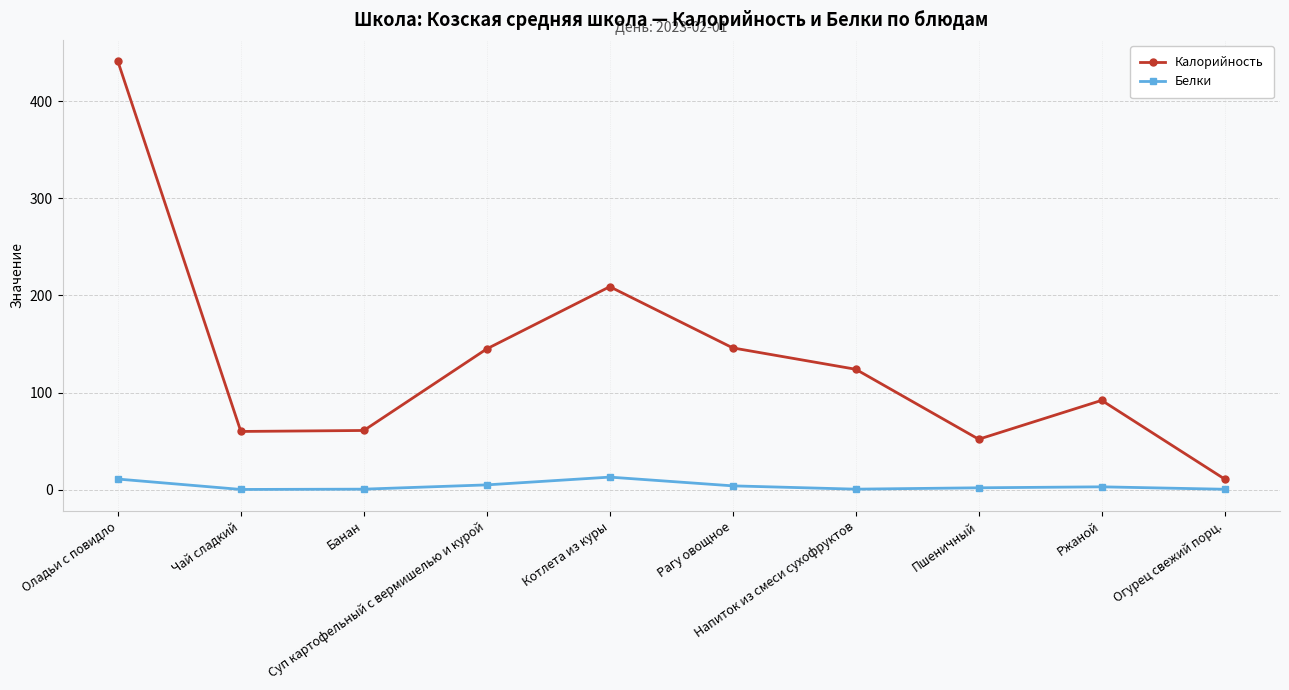

Which series has the widest spread of values?

Калорийность